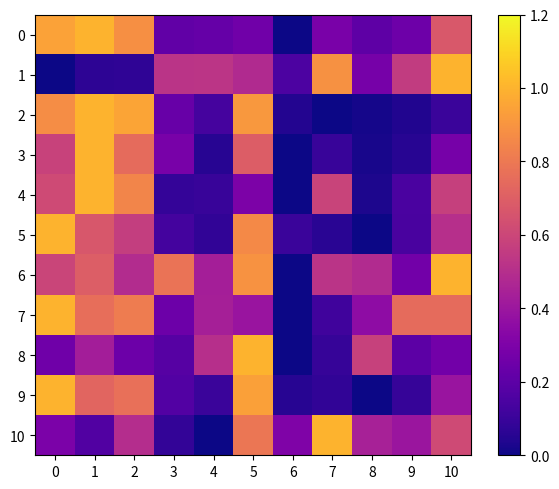

Reading left to right, transcribe all the data shown in this chart.

0: 0=0.9	1=1.0	2=0.9	3=0.2	4=0.2	5=0.3	6=0.0	7=0.3	8=0.2	9=0.3	10=0.7
1: 0=0.0	1=0.1	2=0.1	3=0.5	4=0.5	5=0.5	6=0.2	7=0.9	8=0.3	9=0.6	10=1.0
2: 0=0.9	1=1.0	2=1.0	3=0.2	4=0.1	5=0.9	6=0.0	7=0.0	8=0.0	9=0.0	10=0.1
3: 0=0.6	1=1.0	2=0.7	3=0.3	4=0.1	5=0.7	6=0.0	7=0.1	8=0.0	9=0.1	10=0.3
4: 0=0.6	1=1.0	2=0.8	3=0.1	4=0.1	5=0.3	6=0.0	7=0.6	8=0.0	9=0.1	10=0.6
5: 0=1.0	1=0.7	2=0.6	3=0.1	4=0.1	5=0.9	6=0.1	7=0.1	8=0.0	9=0.1	10=0.5
6: 0=0.6	1=0.7	2=0.5	3=0.8	4=0.4	5=0.9	6=0.0	7=0.5	8=0.5	9=0.3	10=1.0
7: 0=1.0	1=0.8	2=0.8	3=0.2	4=0.4	5=0.4	6=0.0	7=0.1	8=0.4	9=0.7	10=0.7
8: 0=0.3	1=0.4	2=0.2	3=0.2	4=0.5	5=1.0	6=0.0	7=0.1	8=0.6	9=0.2	10=0.3
9: 0=1.0	1=0.7	2=0.8	3=0.2	4=0.1	5=0.9	6=0.1	7=0.1	8=0.0	9=0.1	10=0.4
10: 0=0.3	1=0.2	2=0.5	3=0.1	4=0.0	5=0.8	6=0.3	7=1.0	8=0.4	9=0.4	10=0.6